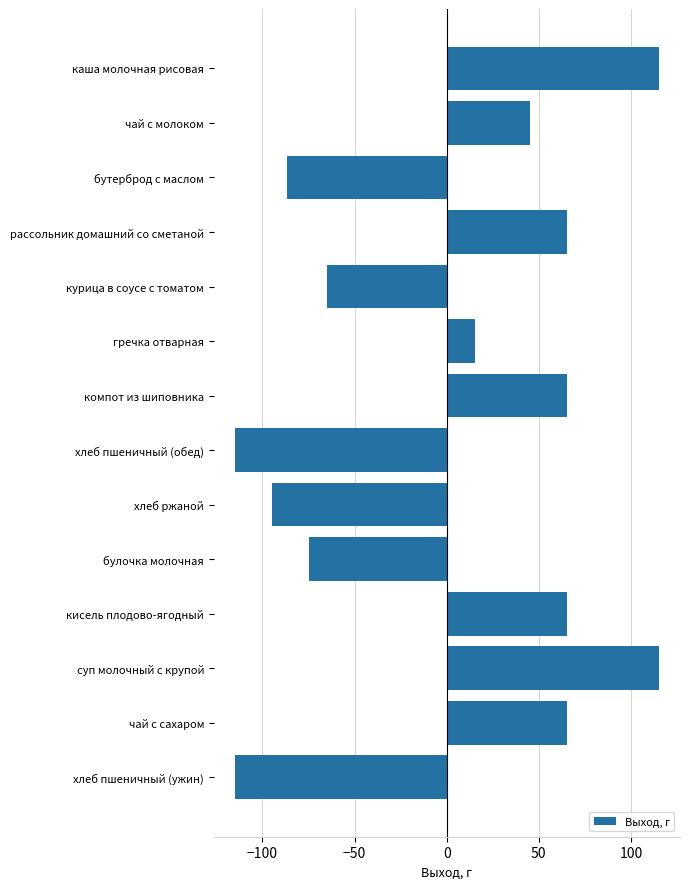

Reading bottom to top, extract all data points from this chart.

-114.9	65.1	115.1	65.1	-74.9	-94.9	-114.9	65.1	15.1	-64.9	65.1	-86.9	45.1	115.1